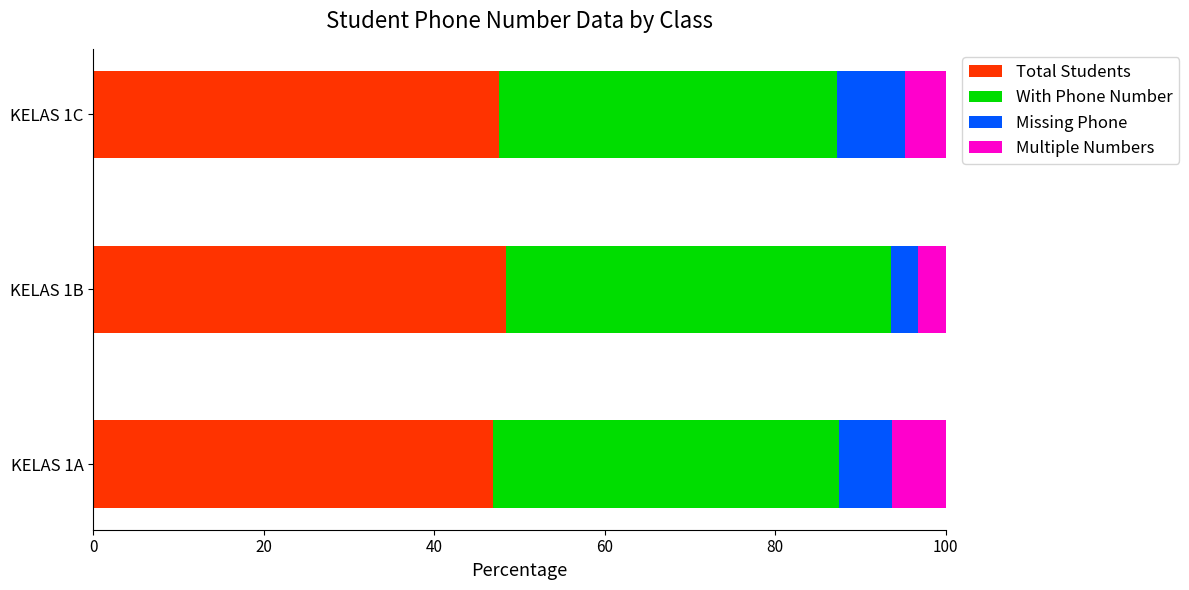

What is the sum of all Total Students values?

142.9